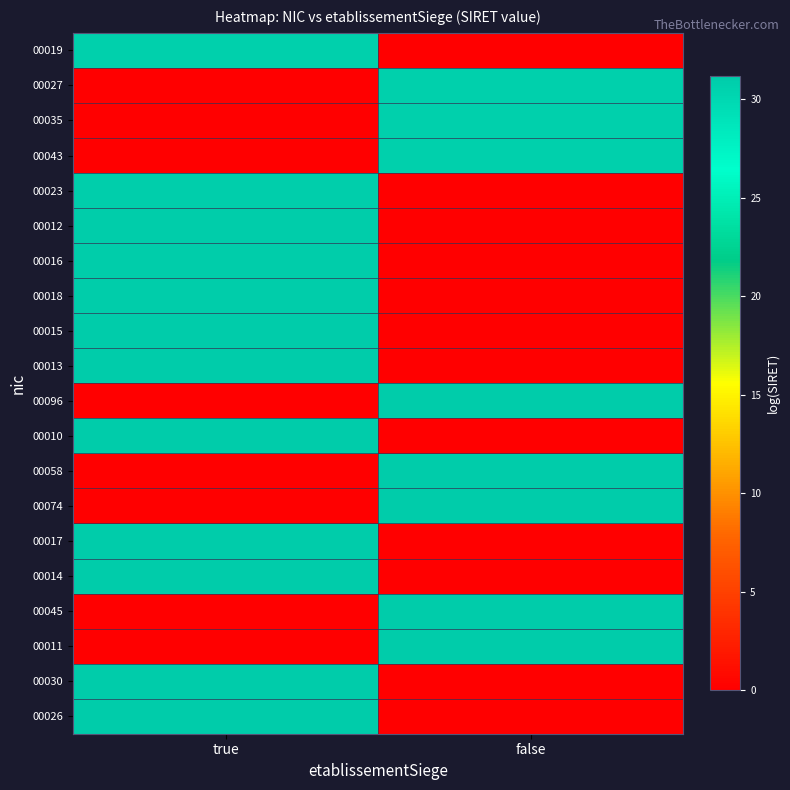

Reading left to right, what are all the values shown in this chart?

00019: true=30.7	false=0.0
00027: true=0.0	false=30.7
00035: true=0.0	false=30.7
00043: true=0.0	false=30.7
00023: true=30.9	false=0.0
00012: true=30.9	false=0.0
00016: true=31.0	false=0.0
00018: true=31.0	false=0.0
00015: true=31.0	false=0.0
00013: true=31.1	false=0.0
00096: true=0.0	false=31.1
00010: true=31.1	false=0.0
00058: true=0.0	false=31.1
00074: true=0.0	false=31.1
00017: true=31.1	false=0.0
00014: true=31.1	false=0.0
00045: true=0.0	false=31.1
00011: true=0.0	false=31.1
00030: true=31.1	false=0.0
00026: true=31.2	false=0.0